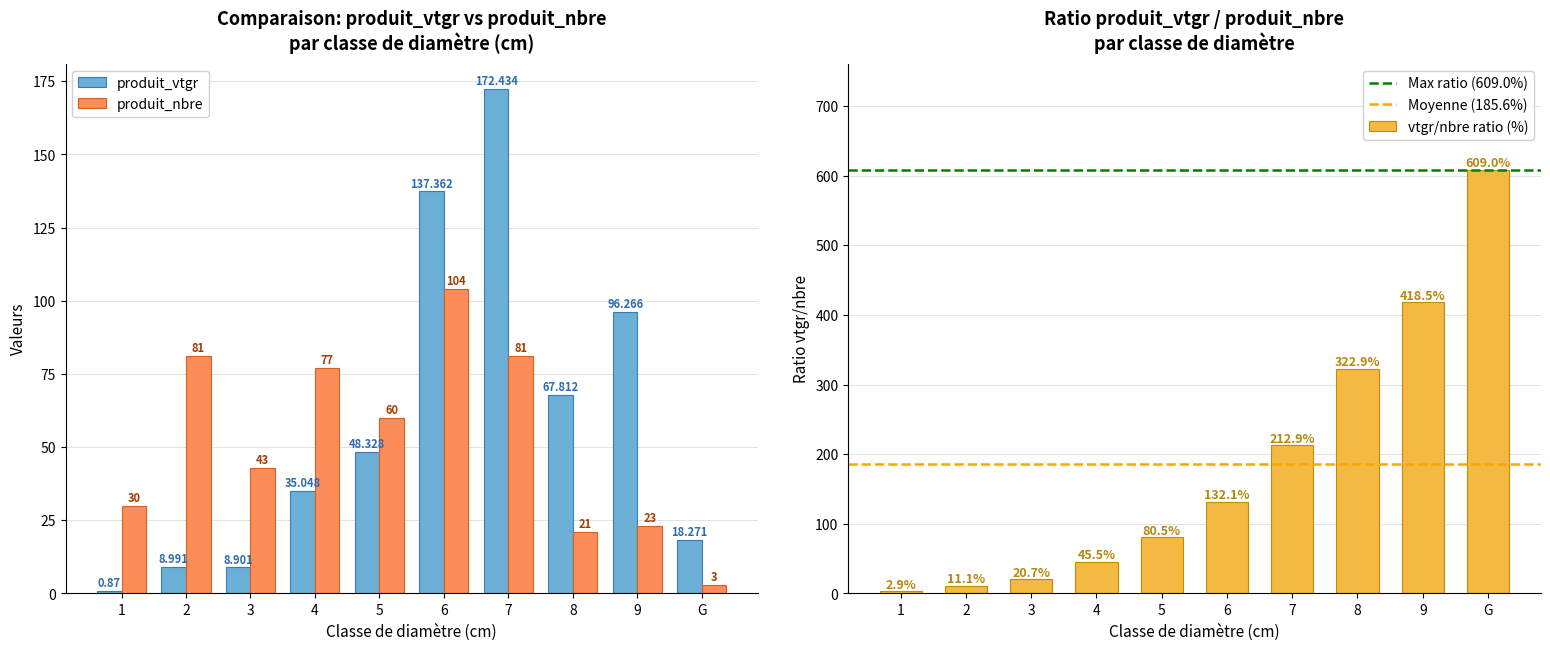

What are all the series names shown in the legend?

produit_vtgr, produit_nbre